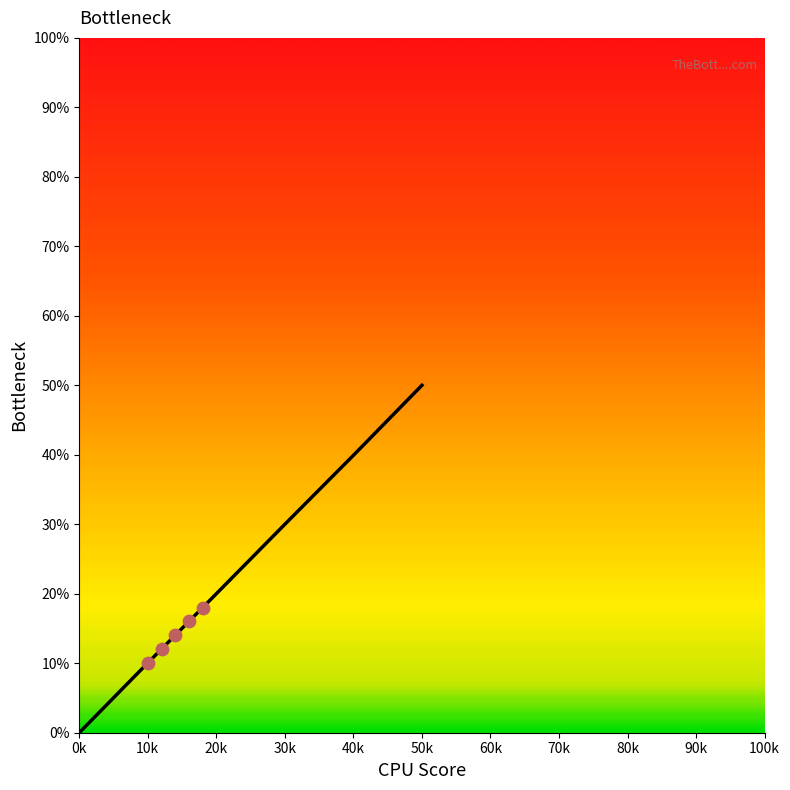

What is the ratio of the value at 20k to the value at 40k?

0.5